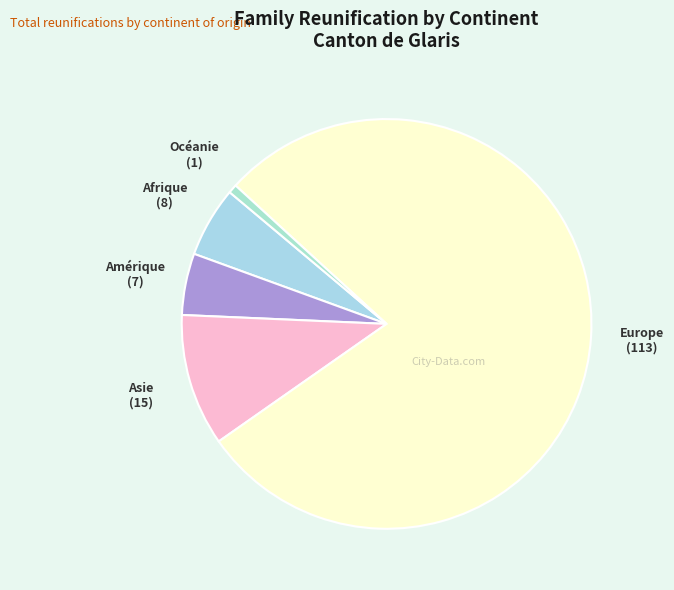

How many slices are in this pie chart?

5